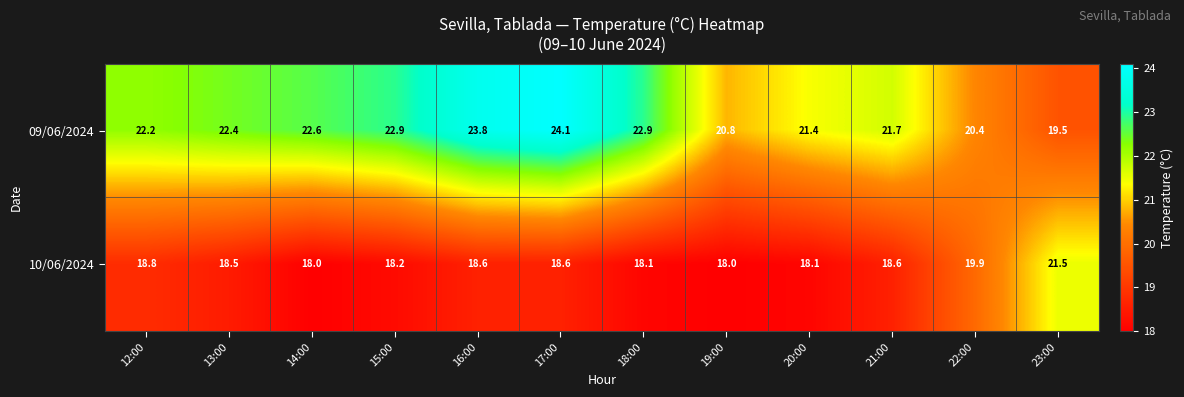

At which category is the sum across all series the highest?

17:00